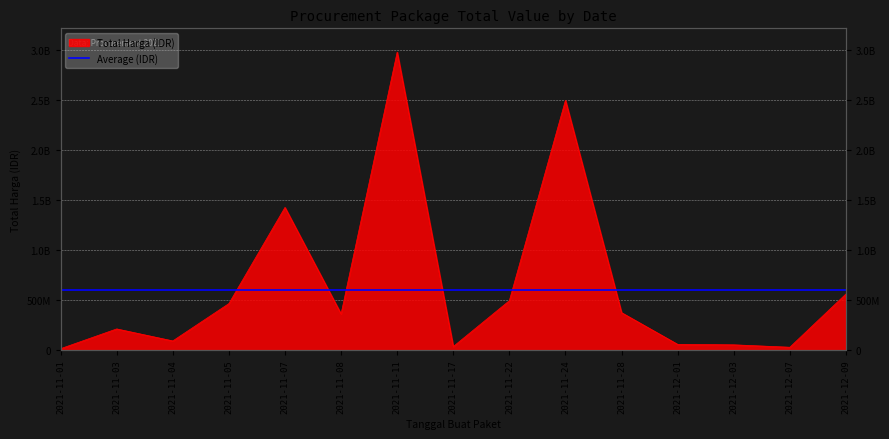

What is the label of the 3rd point from the right?

2021-12-03